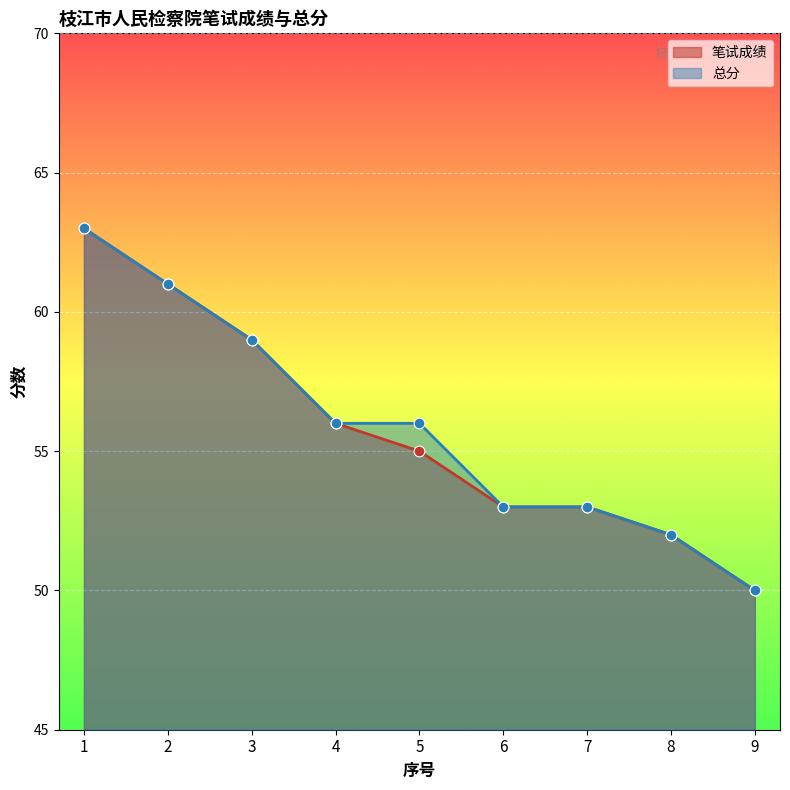

Which series has the largest Y range (max minus min)?

笔试成绩